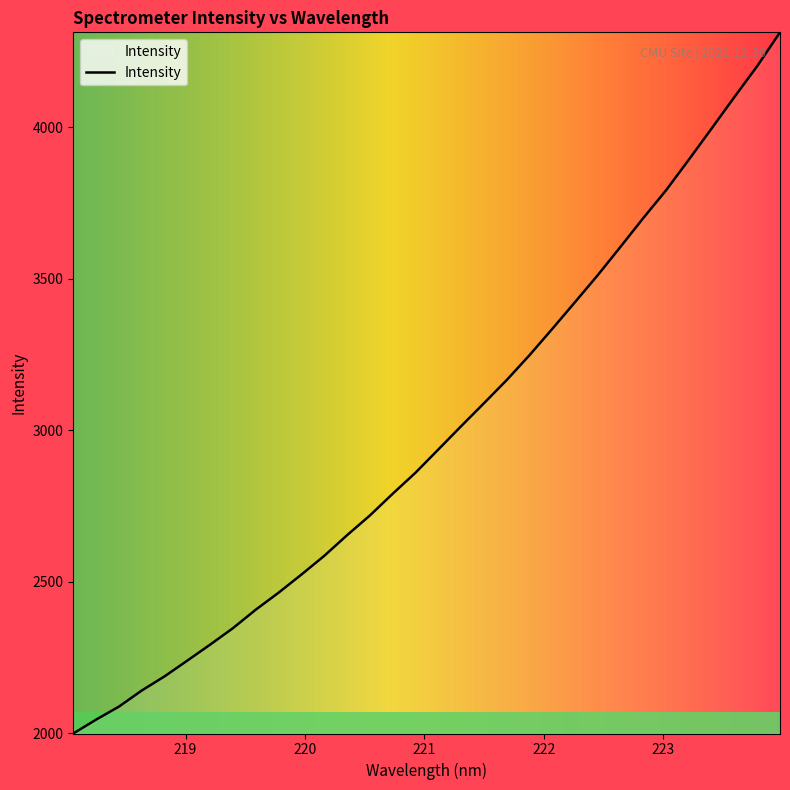

What is the difference between the maximum and minimum values?

2314.3